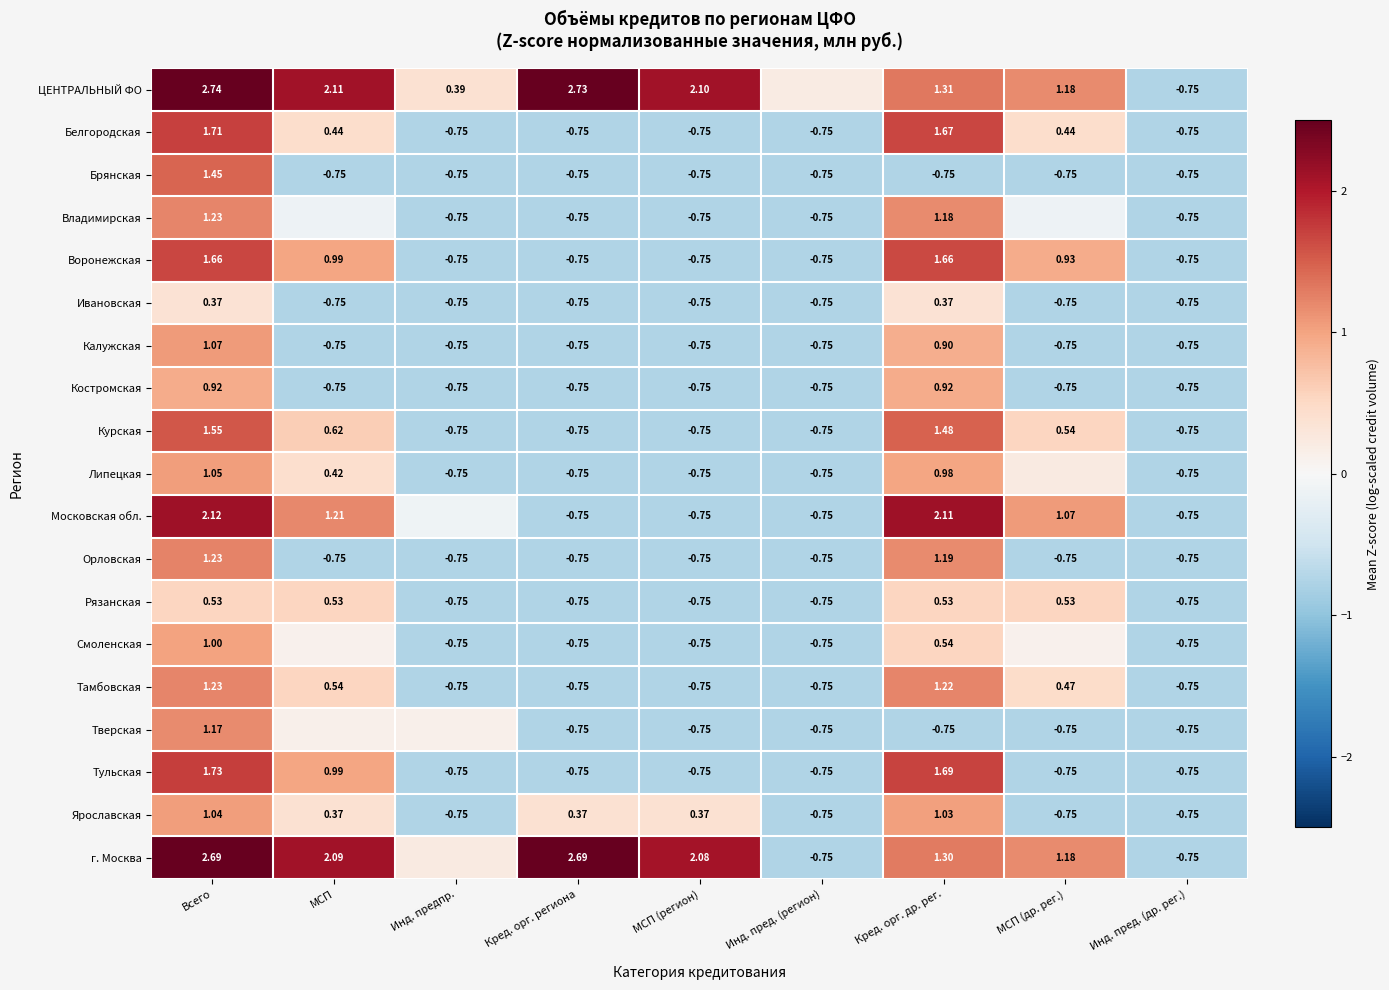

Is the value of Ивановская at МСП (регион) greater than the value of Тамбовская at МСП (др. рег.)?

No